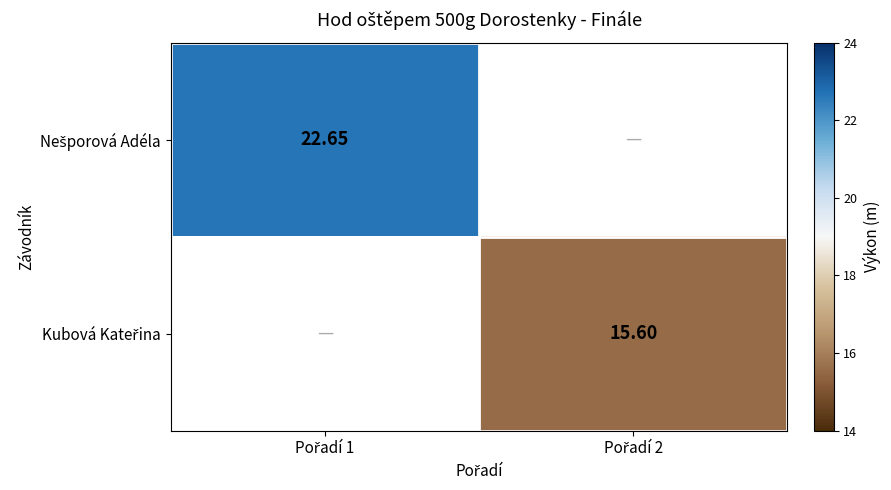

Is the value of Kubová Kateřina at Pořadí 2 greater than the value of Nešporová Adéla at Pořadí 1?

No